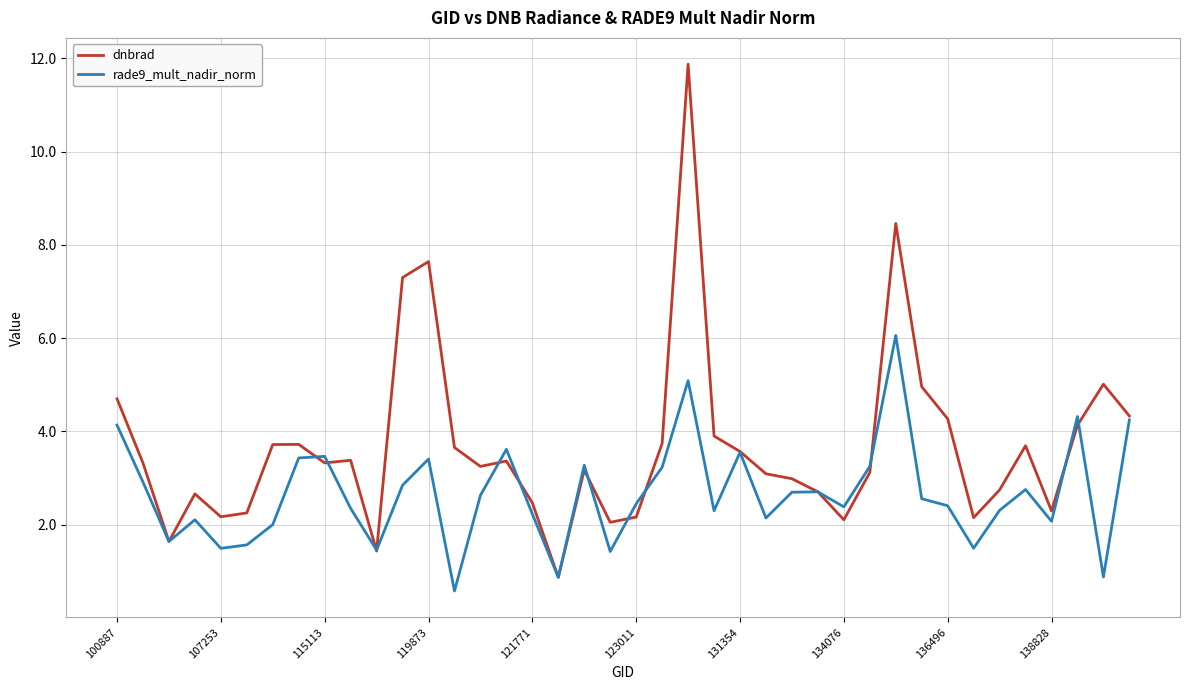

Which series has the widest spread of values?

dnbrad